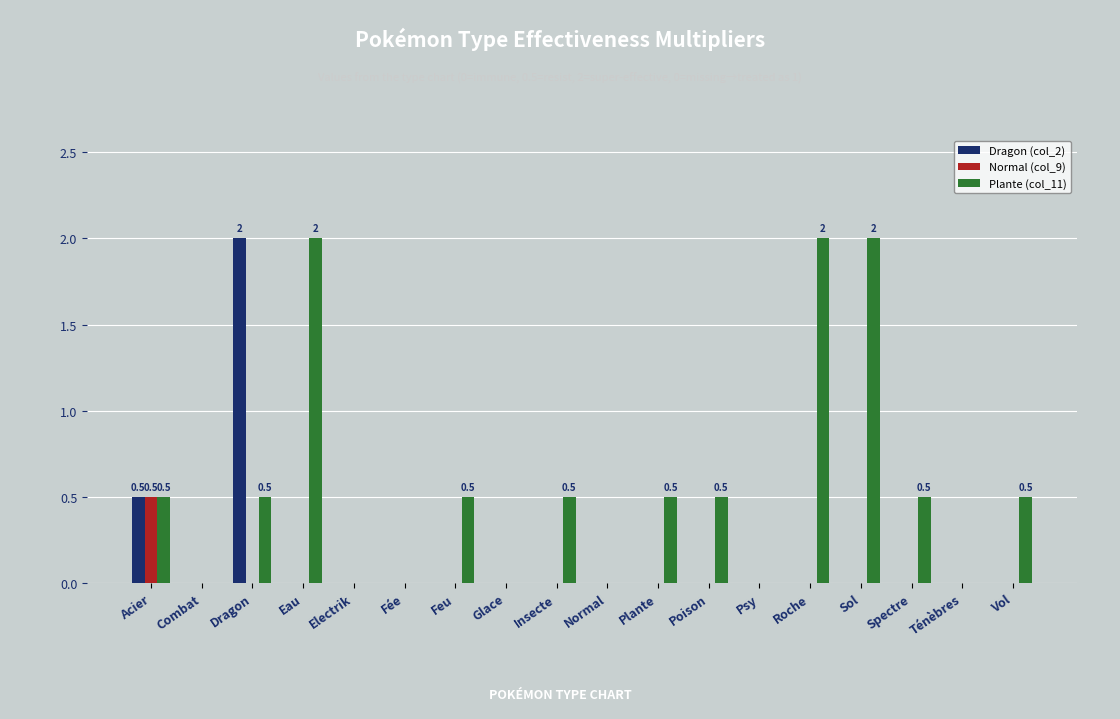

True or false: Normal (col_9) has a value of 0.2 at Acier.

False